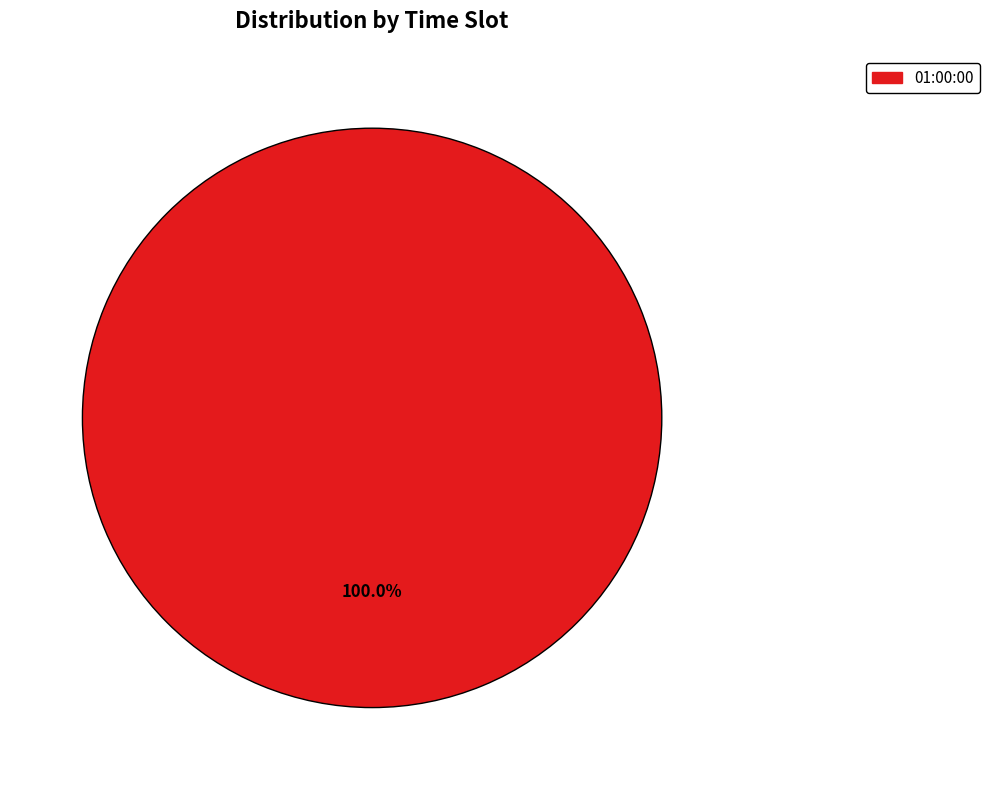

Is there any slice that represents more than half of the pie?

Yes